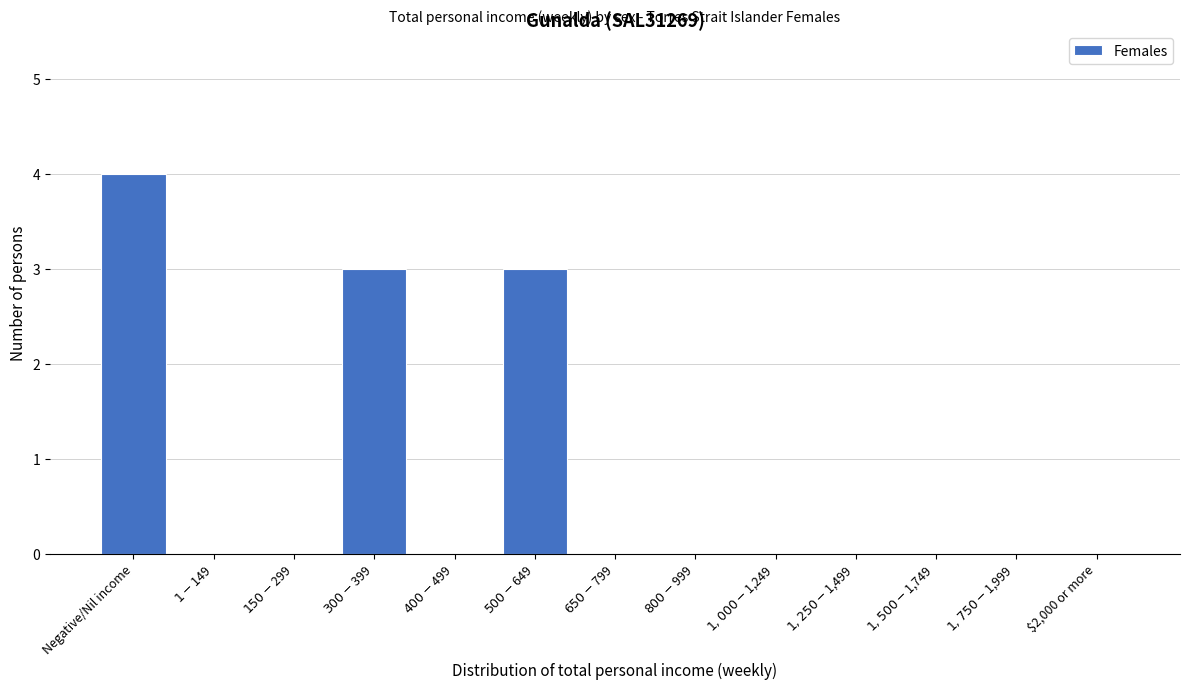

True or false: the data shows 0 at $2,000 or more.

True